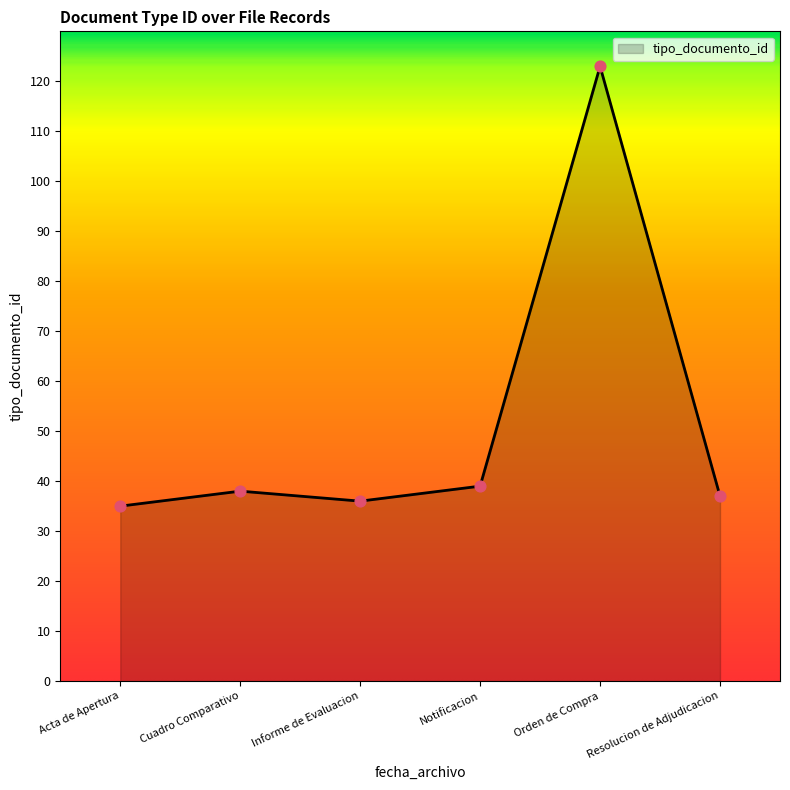

Which has a higher value, Orden de Compra or Informe de Evaluacion?

Orden de Compra